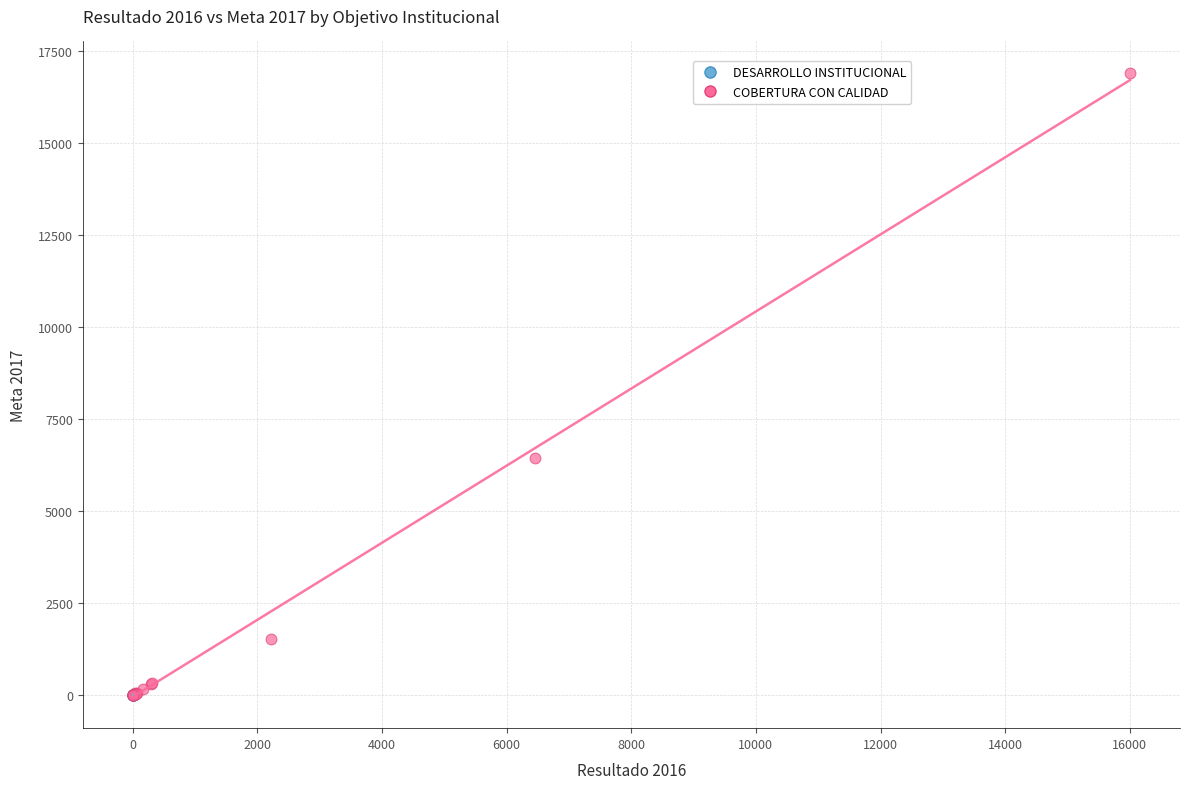

Which series has the largest Y range (max minus min)?

COBERTURA CON CALIDAD